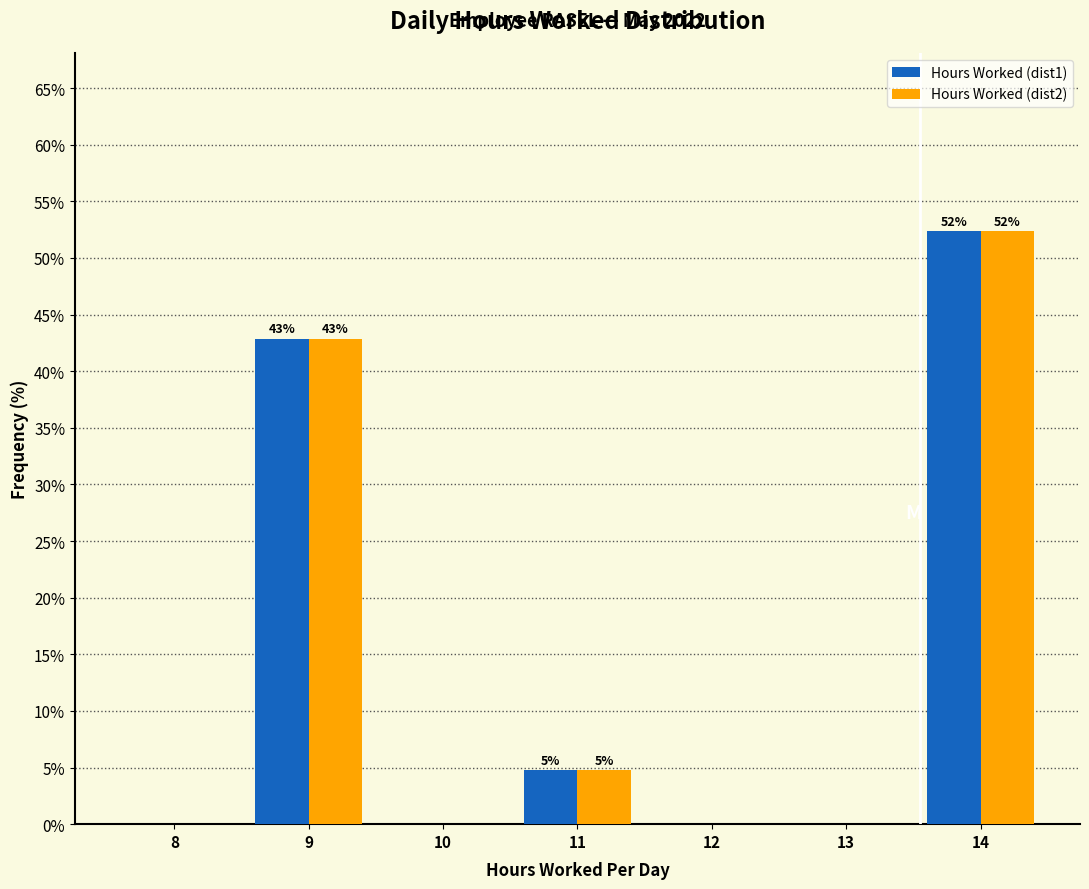

Reading left to right, extract all data points from this chart.

Hours Worked (dist1): 8=0.0	9=42.9	10=0.0	11=4.8	12=0.0	13=0.0	14=52.4
Hours Worked (dist2): 8=0.0	9=42.9	10=0.0	11=4.8	12=0.0	13=0.0	14=52.4